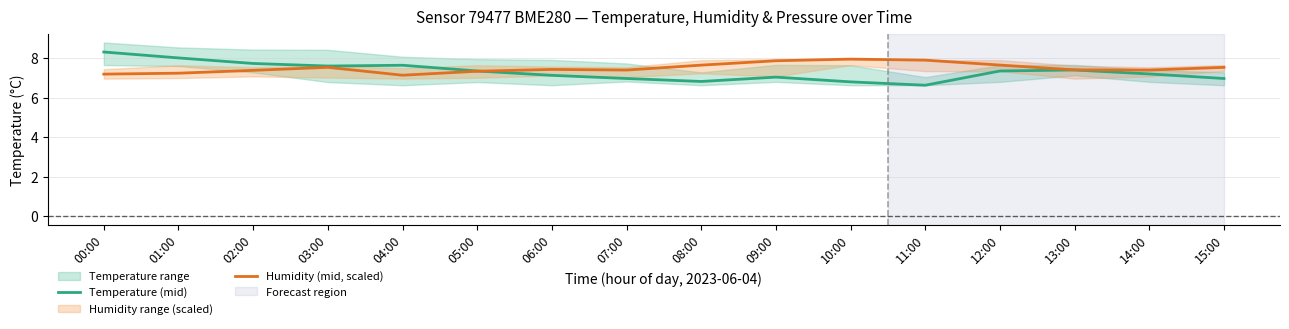

True or false: Temperature (mid) has a value of 1.5 at 07:00.

False